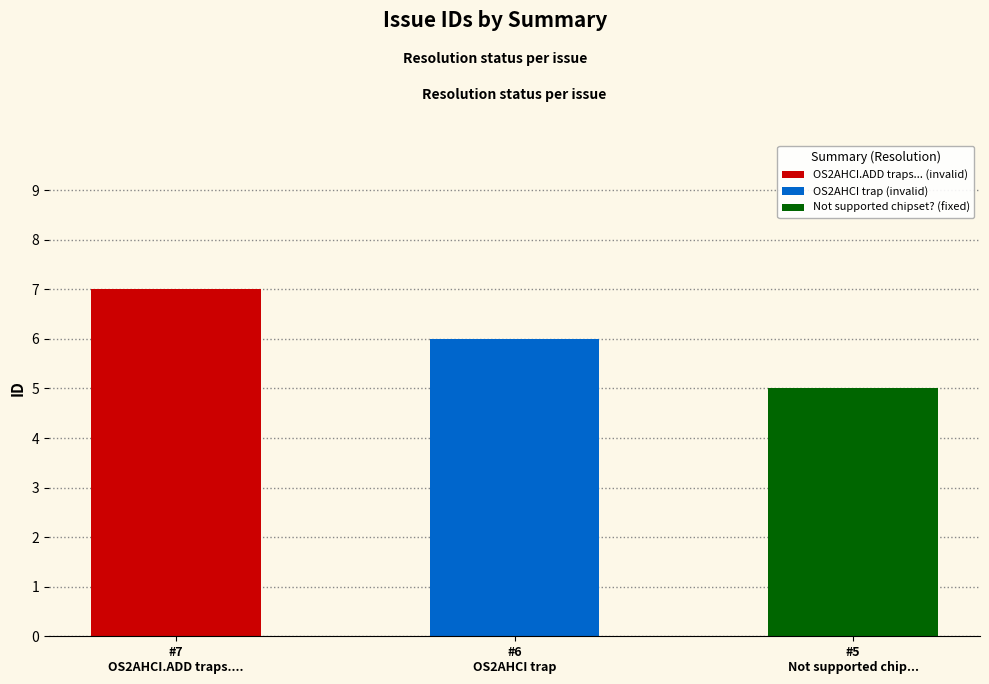

What is the label of the 2nd bar from the right?

OS2AHCI trap